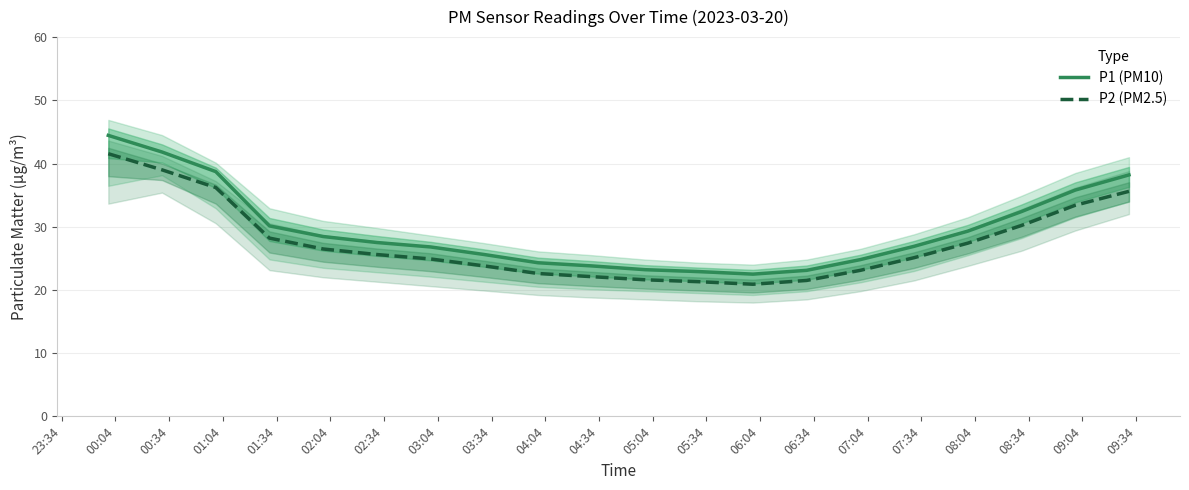

What is the sum of all P2 (PM2.5) values?

550.5